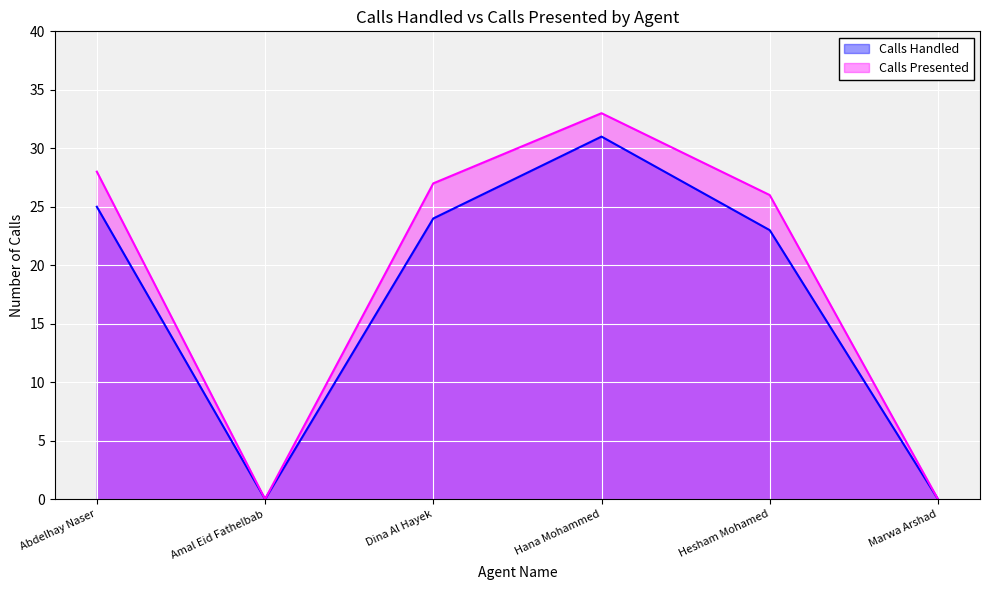

Does the chart display data point markers on the line(s)?

No